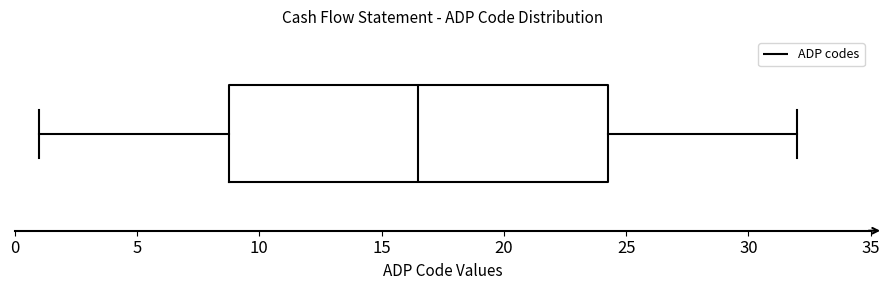

Read this box plot against the x-axis: the position of the median line, the range covered by the box, and the ends of both whiskers. The values are not printed on the chart, so give them approximately, as read against the axis.

median 16.5, box 9.0 to 24.5, whiskers 1.0 to 32.0